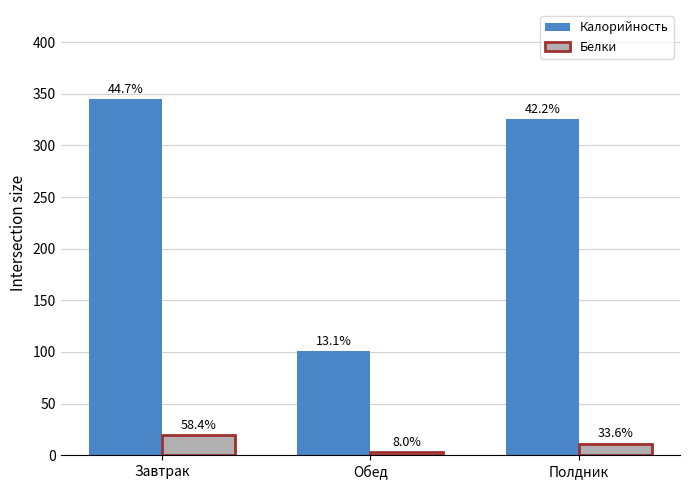

How many bars are there in total?

6